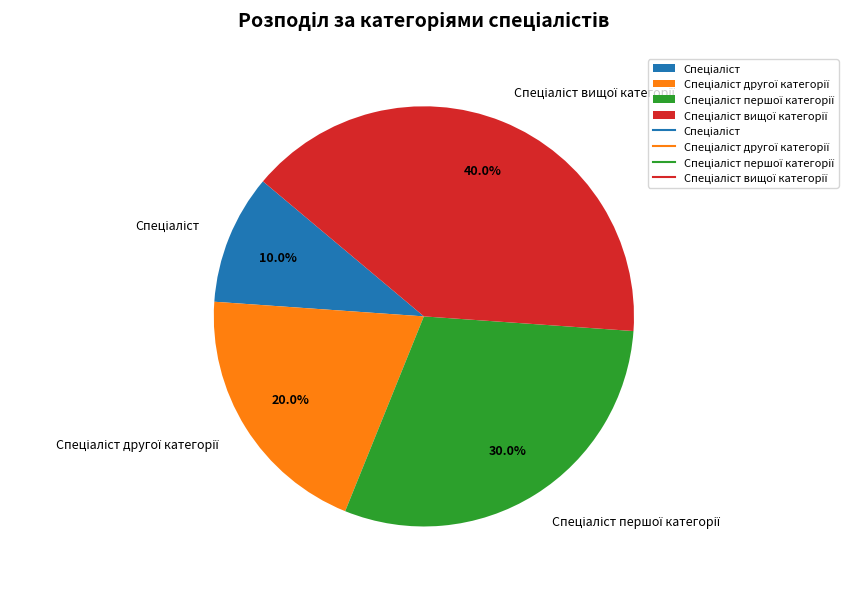

Is there a majority slice in this chart?

No